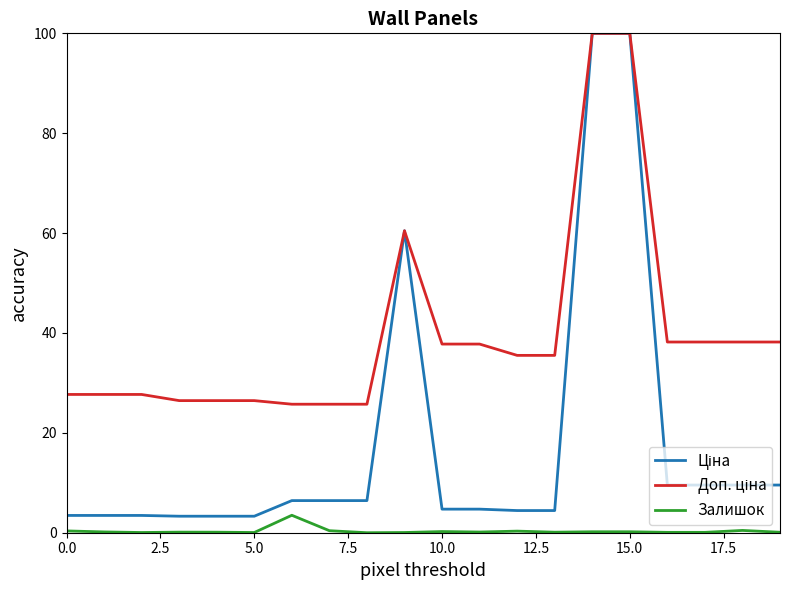

True or false: Залишок has a value of 0.0 at 5.0.

True